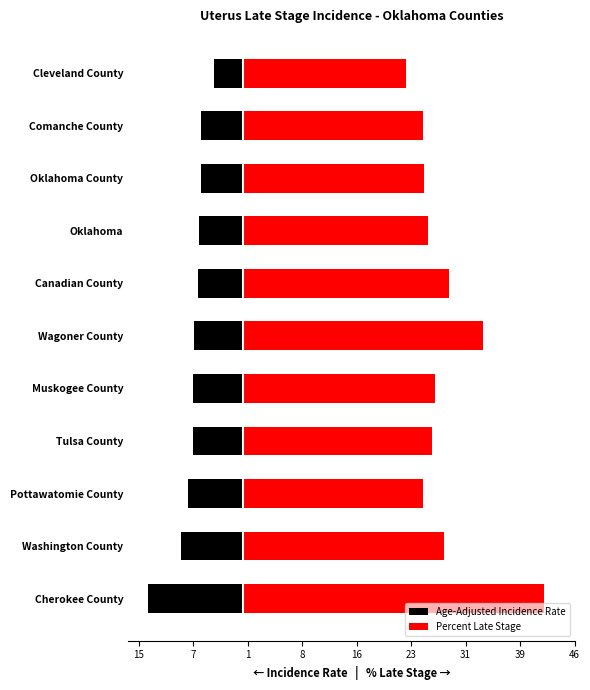

Is the value of Percent Late Stage at Pottawatomie County greater than the value of Age-Adjusted Incidence Rate at Cleveland County?

Yes